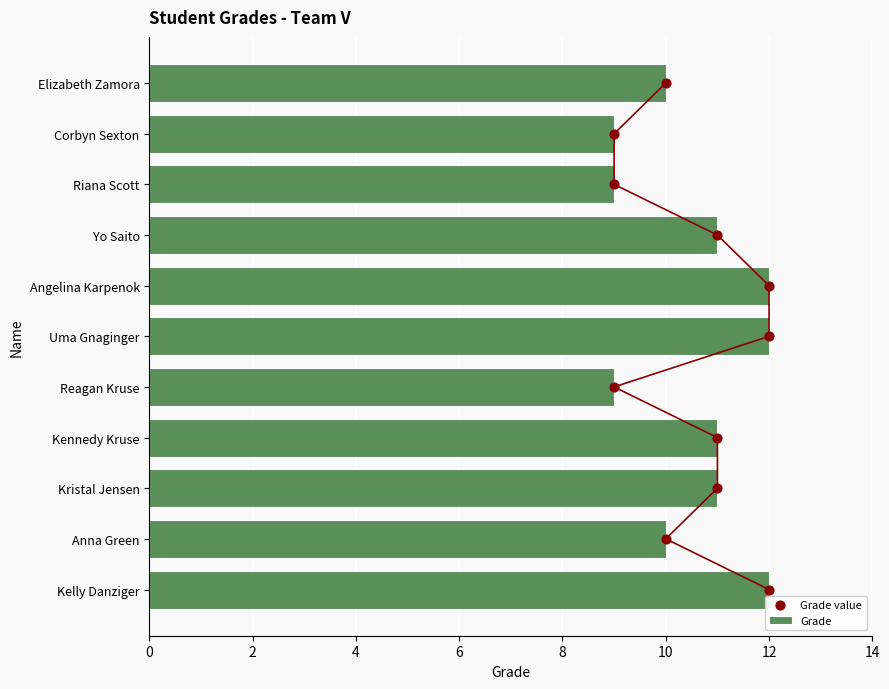

Which series has the largest total across all categories?

Grade